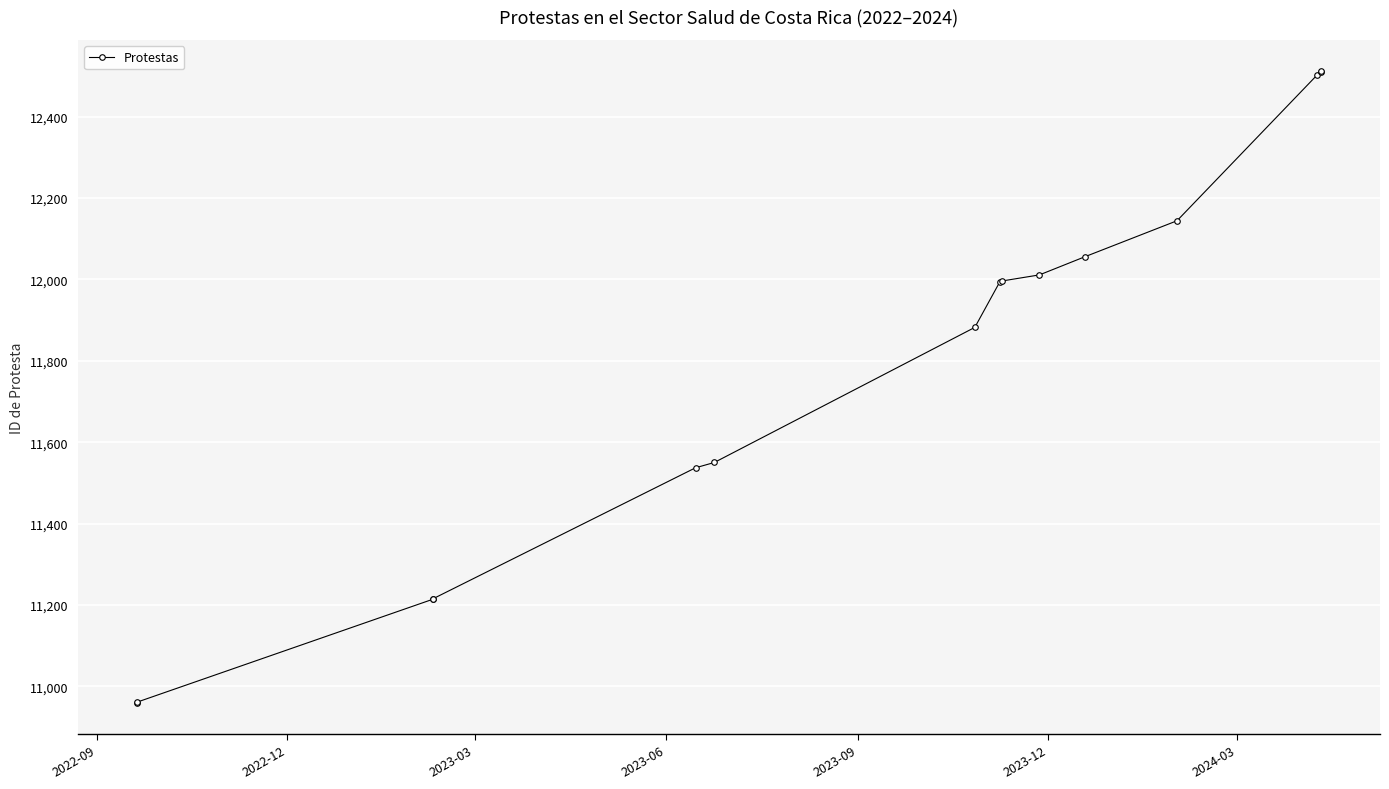

True or false: the data has more than 0 interior local peaks.

False